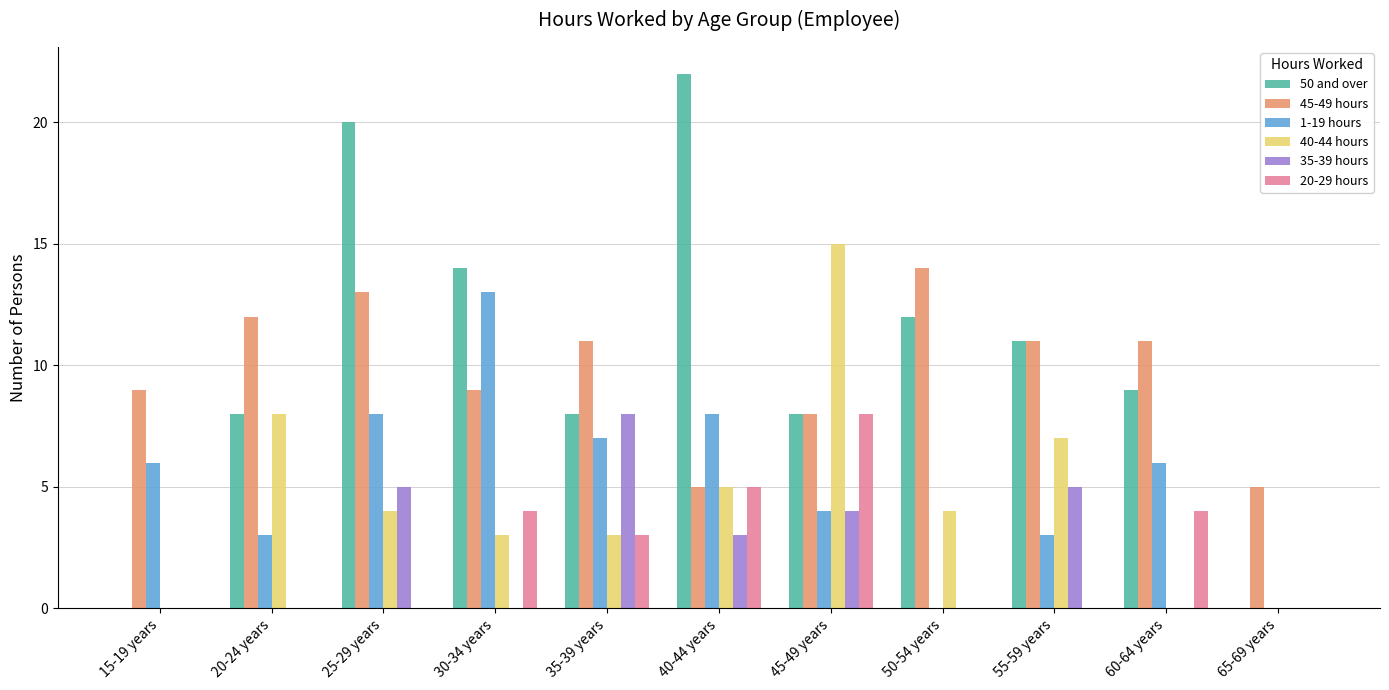

What is the sum of all 45-49 hours values?

108